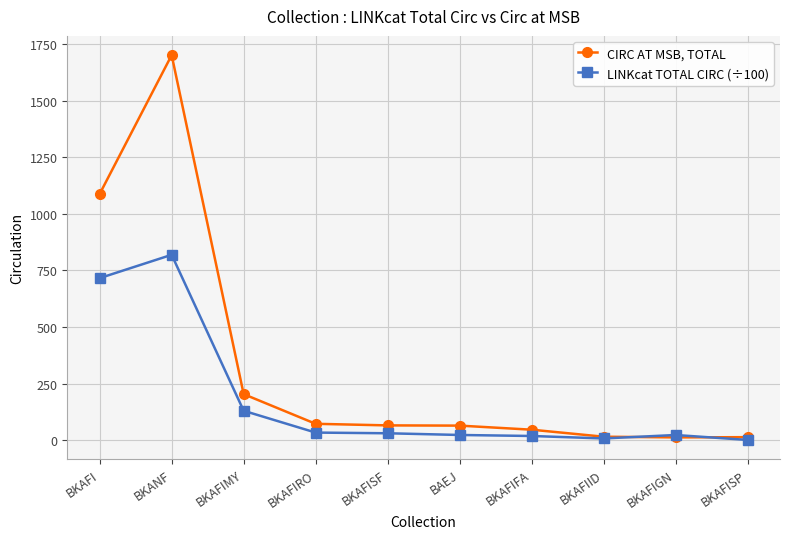

What is the label of the 2nd point from the left?

BKANF